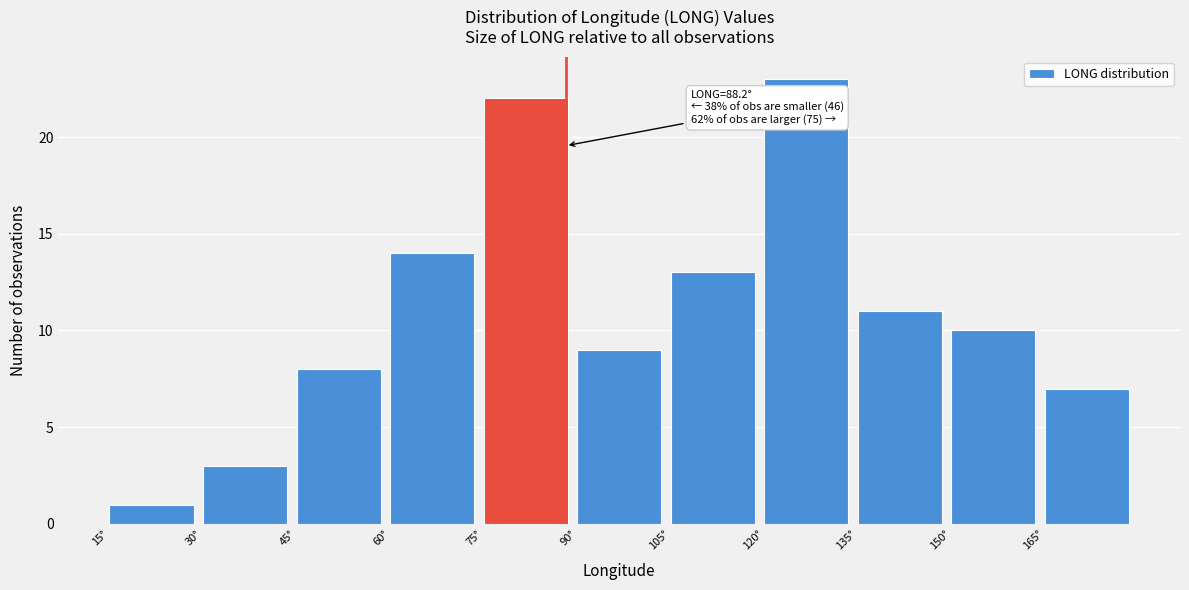

Which range on the x-axis has the tallest bar?

120 to 135